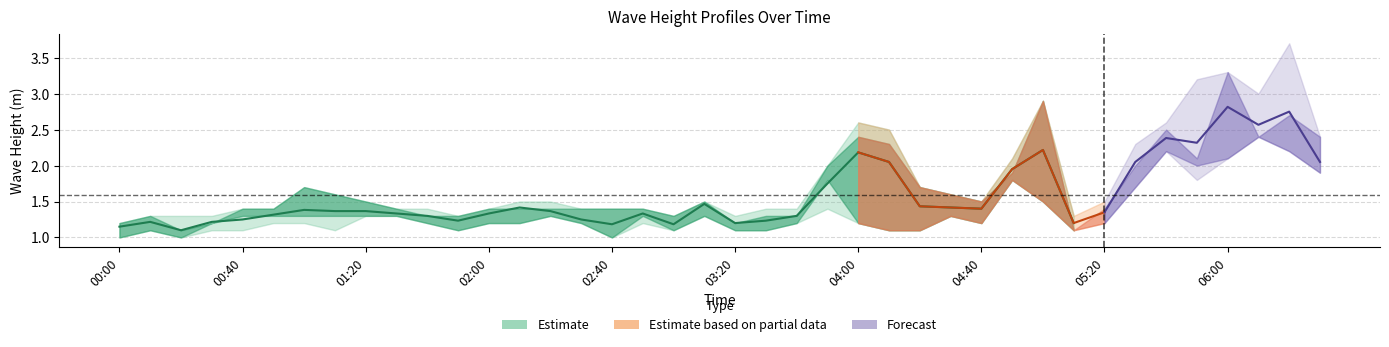

Does the chart display data point markers on the line(s)?

No